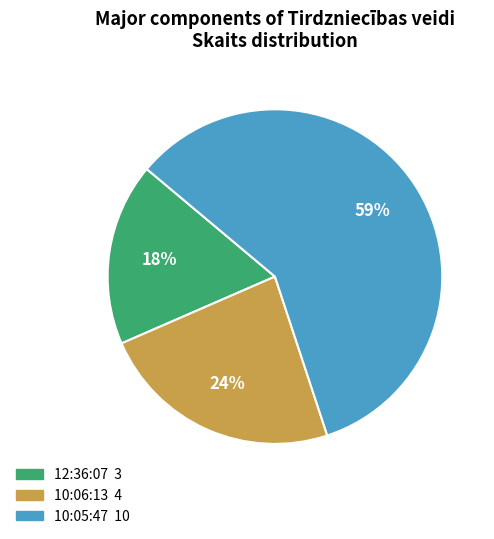

Which slice is the smallest?

12:36:07